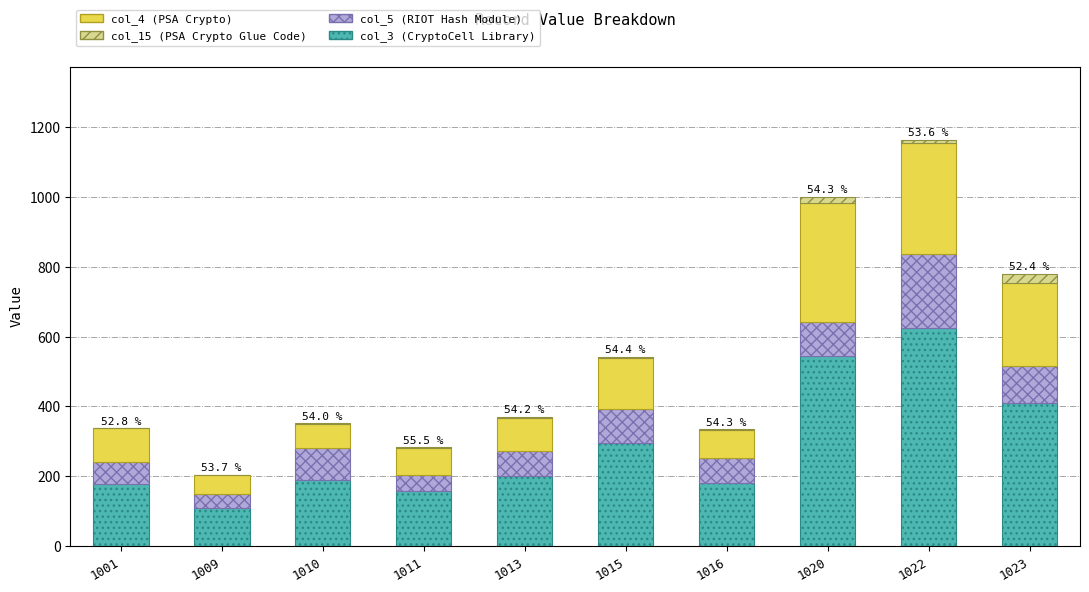

At which category is the sum across all series the highest?

1022